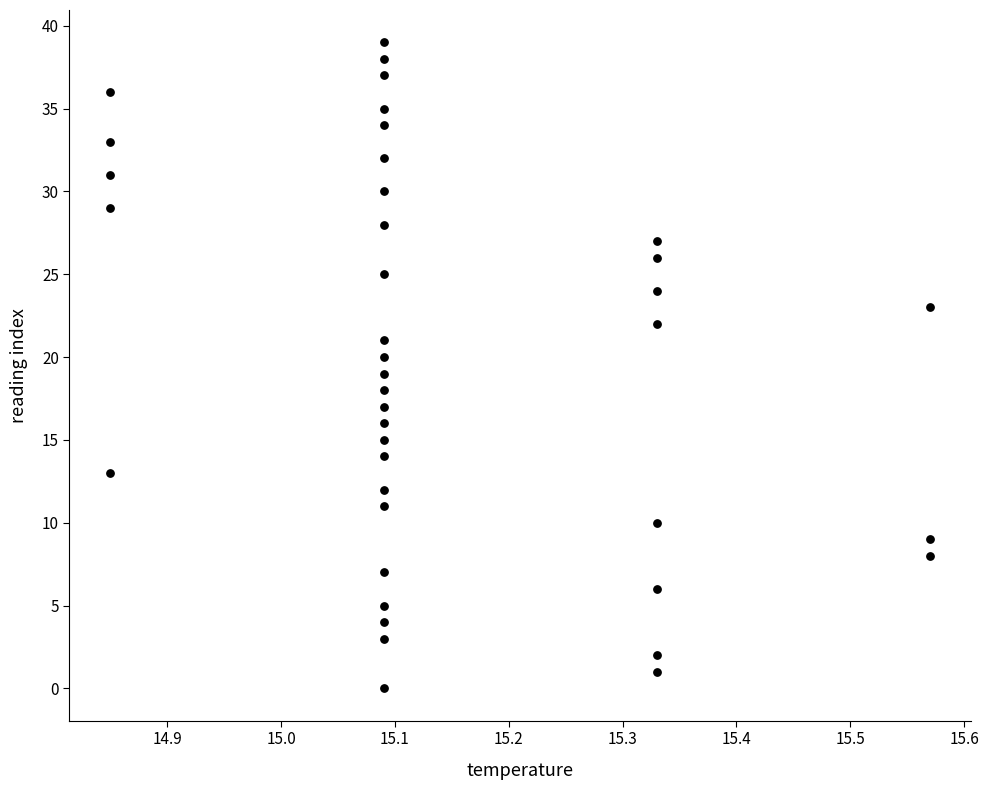

What is the range of Y values (max minus min)?

39